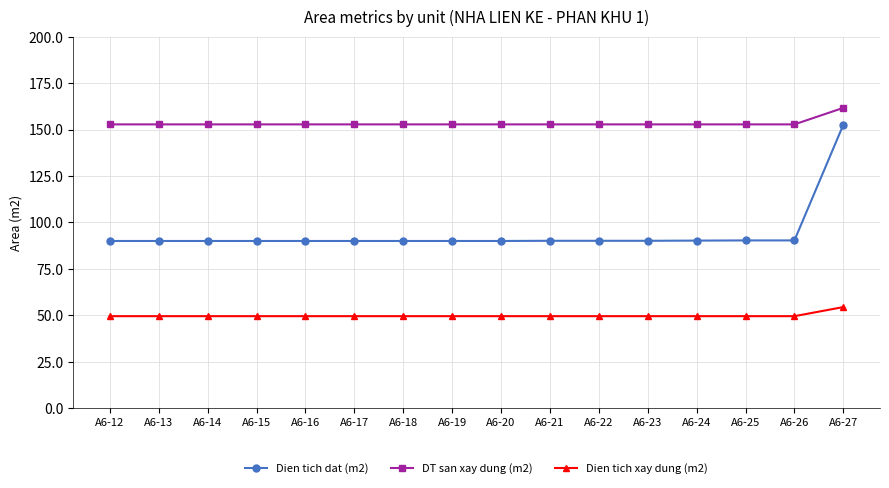

True or false: Dien tich xay dung (m2) and Dien tich dat (m2) cross at least once.

False